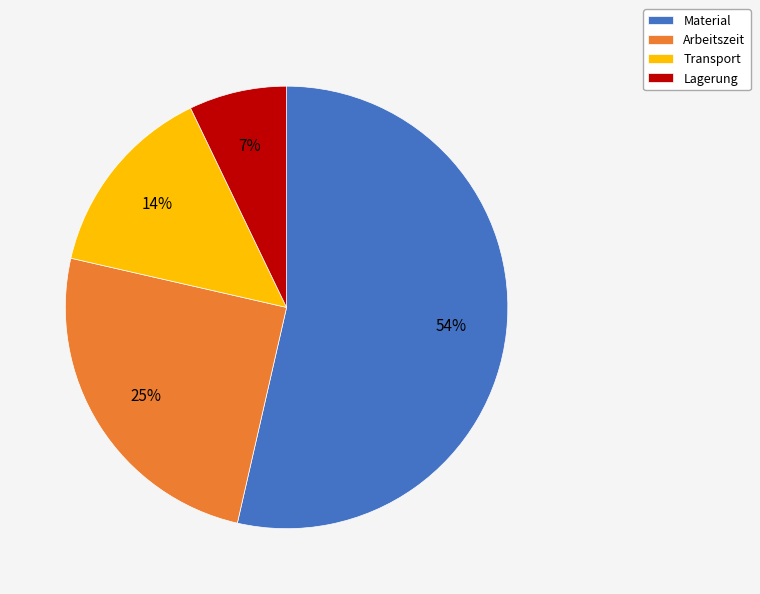

The Material slice represents 42% of the pie. True or false?

False